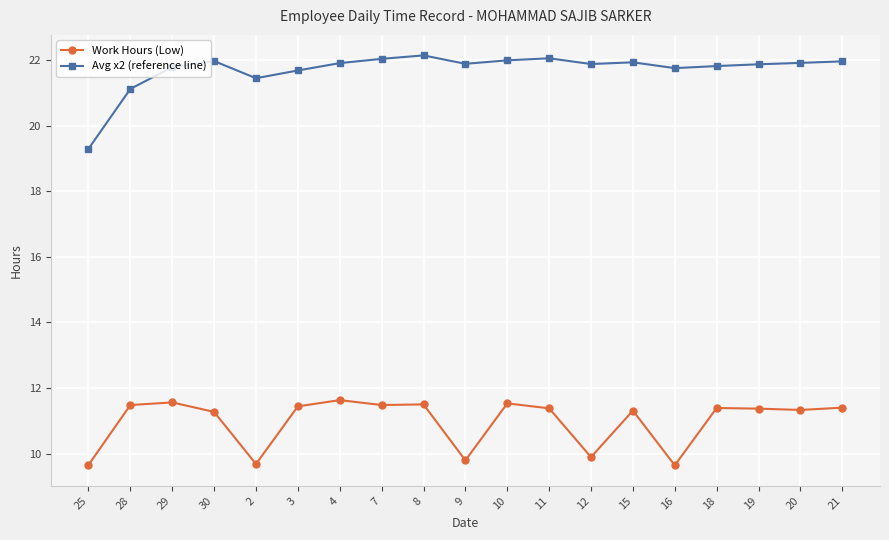

True or false: Avg x2 (reference line) and Work Hours (Low) intersect in this chart.

False